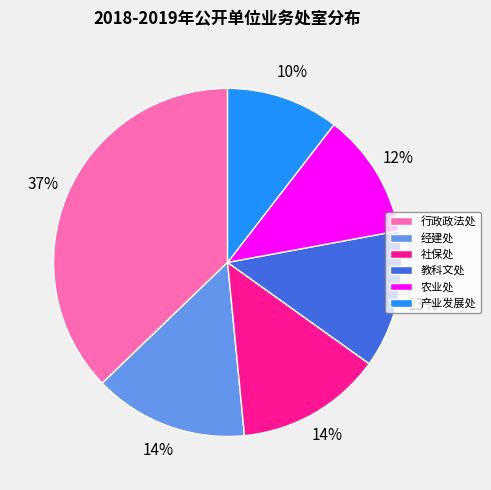

To the nearest percent, what is the difference between the 教科文处 and 行政政法处 slice percentages?

24%